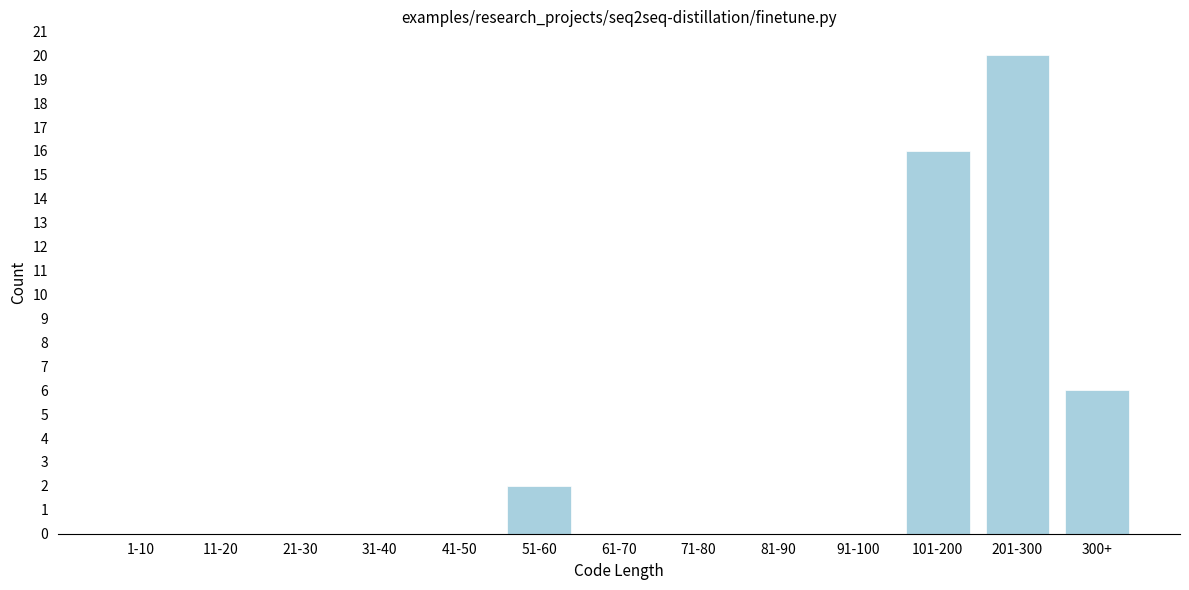

Reading left to right, what are all the values shown in this chart?

1-10=0	11-20=0	21-30=0	31-40=0	41-50=0	51-60=2	61-70=0	71-80=0	81-90=0	91-100=0	101-200=16	201-300=20	300+=6